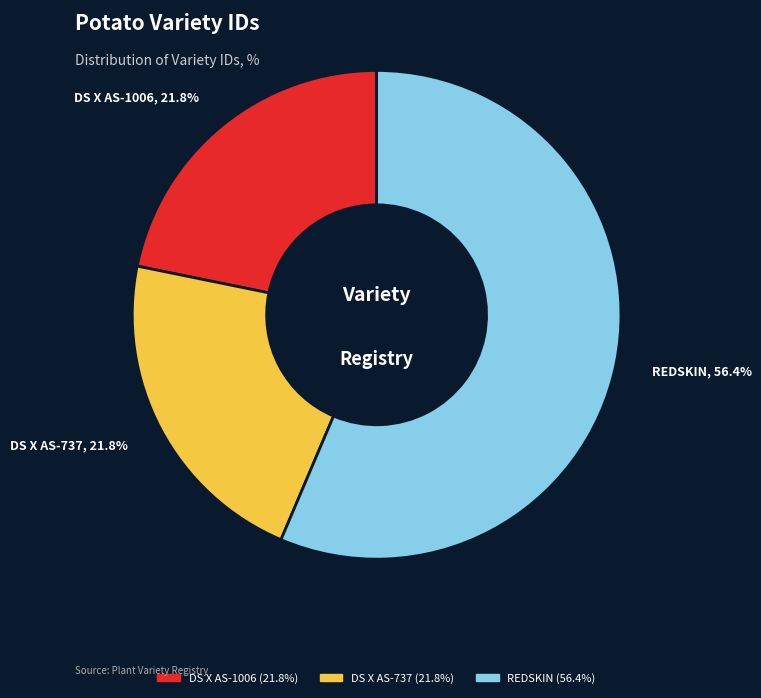

To the nearest percent, what is the combined percentage of REDSKIN and DS X AS-737?

78%